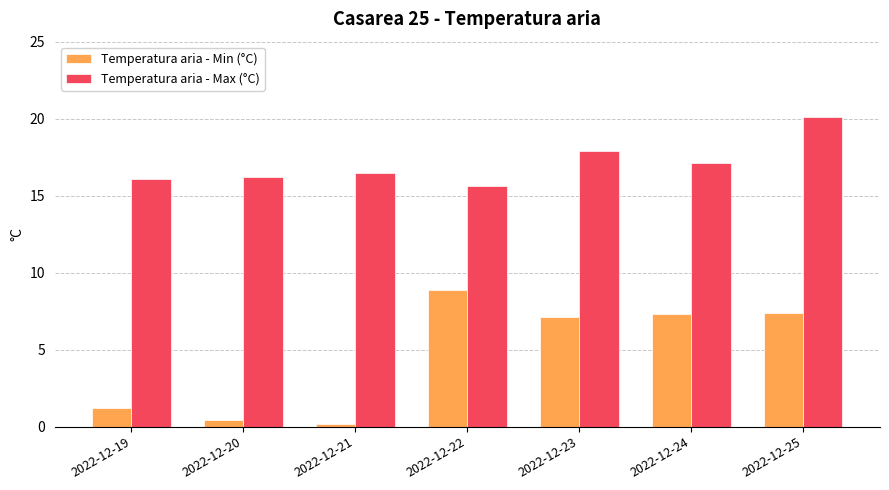

What is the difference between the highest and lowest values at 2022-12-20?

15.8